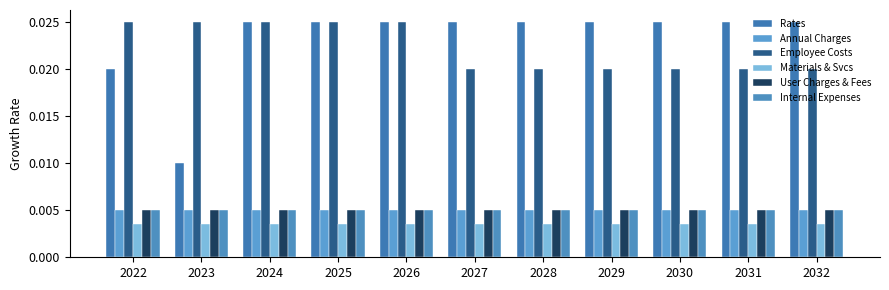

How many Employee Costs values are between 0 and 1?

11